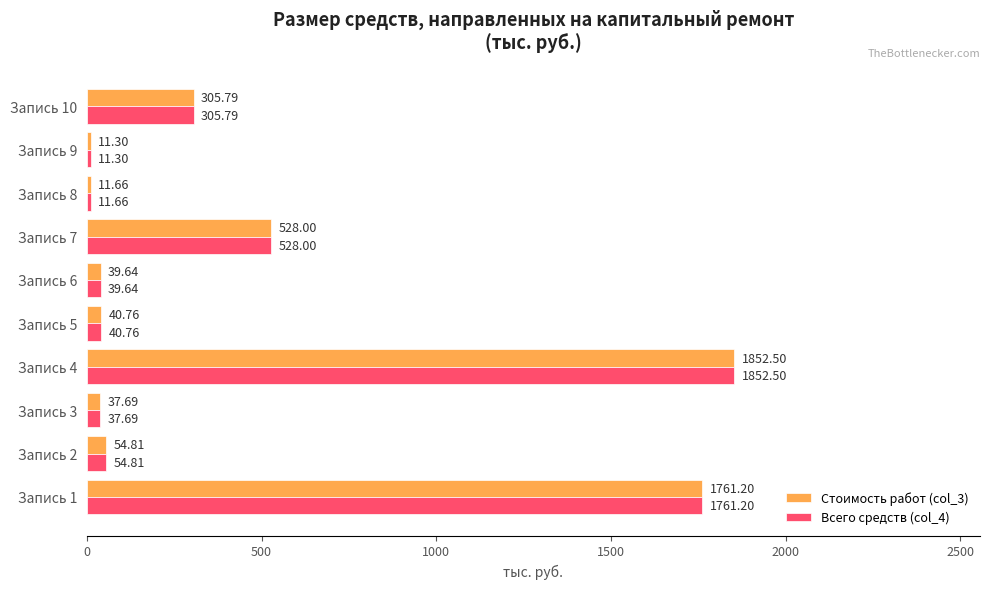

What is the difference between the second highest and minimum values in the Стоимость работ (col_3) series?

1749.9